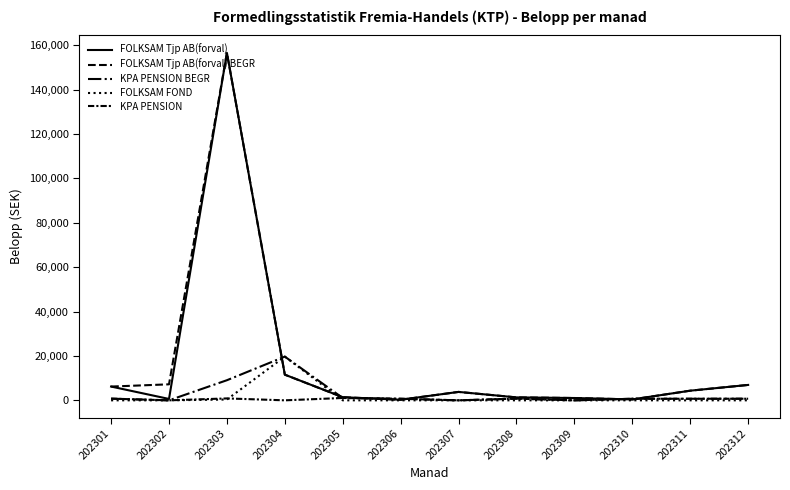

The FOLKSAM Tjp AB(forval) BEGR series shows 1409 at 202305. True or false?

True